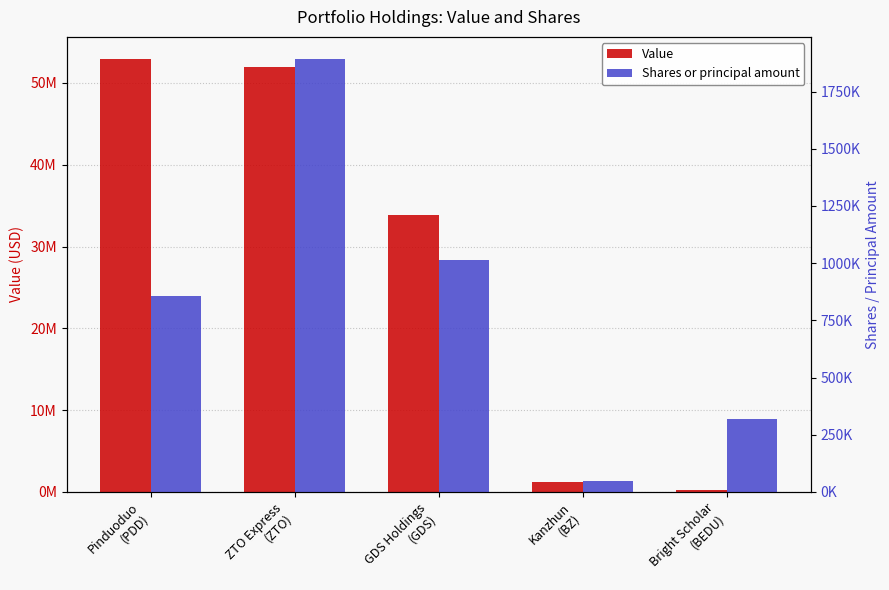

Is the value of Shares or principal amount at ZTO Express
(ZTO) greater than the value of Value at Bright Scholar
(BEDU)?

Yes